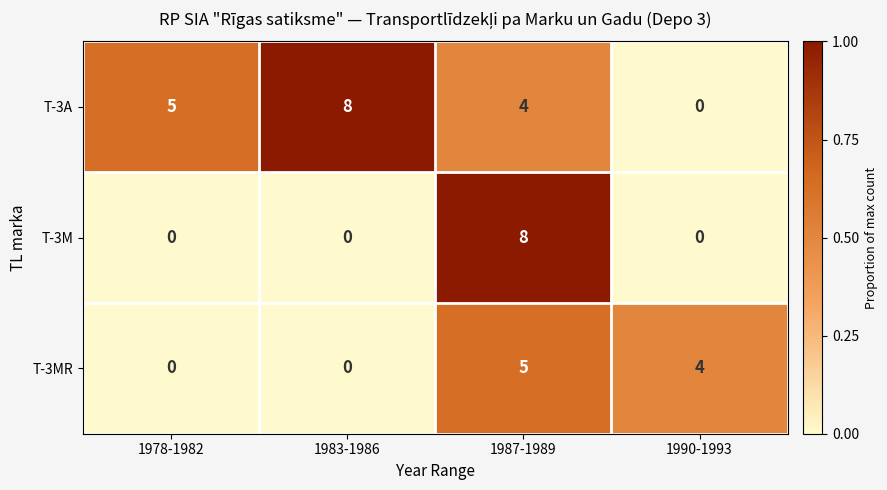

Where is T-3A nearest to the value 4?

1987-1989